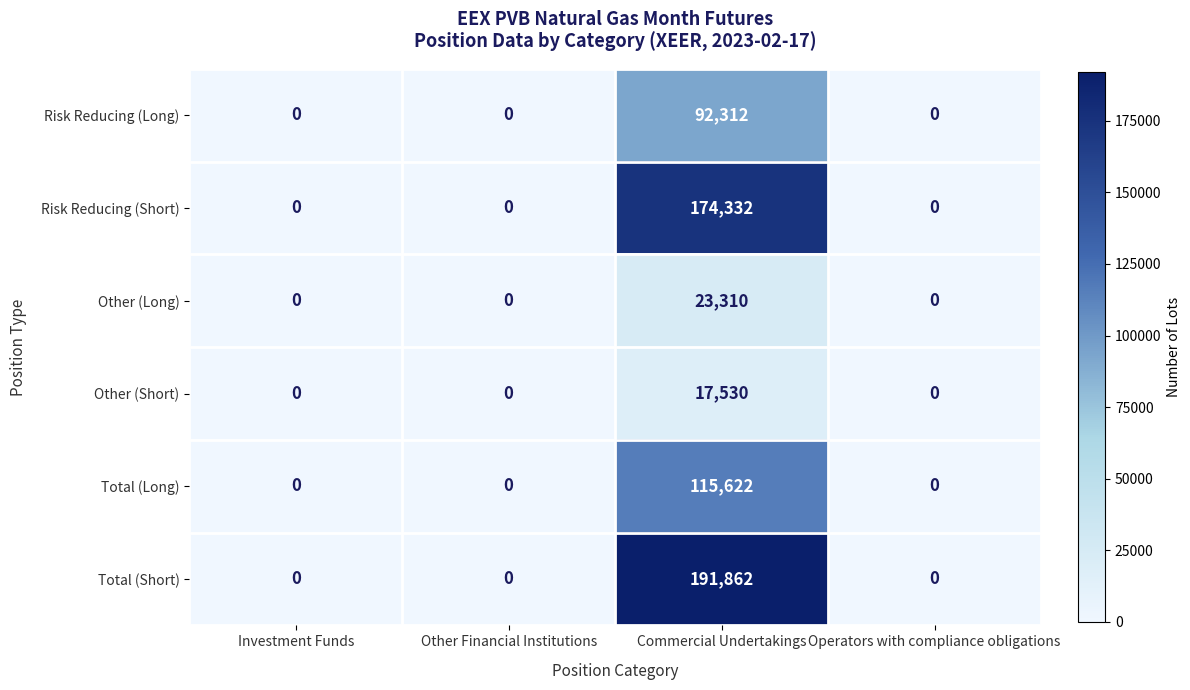

The value of Risk Reducing (Long) at Commercial Undertakings is 148786. True or false?

False